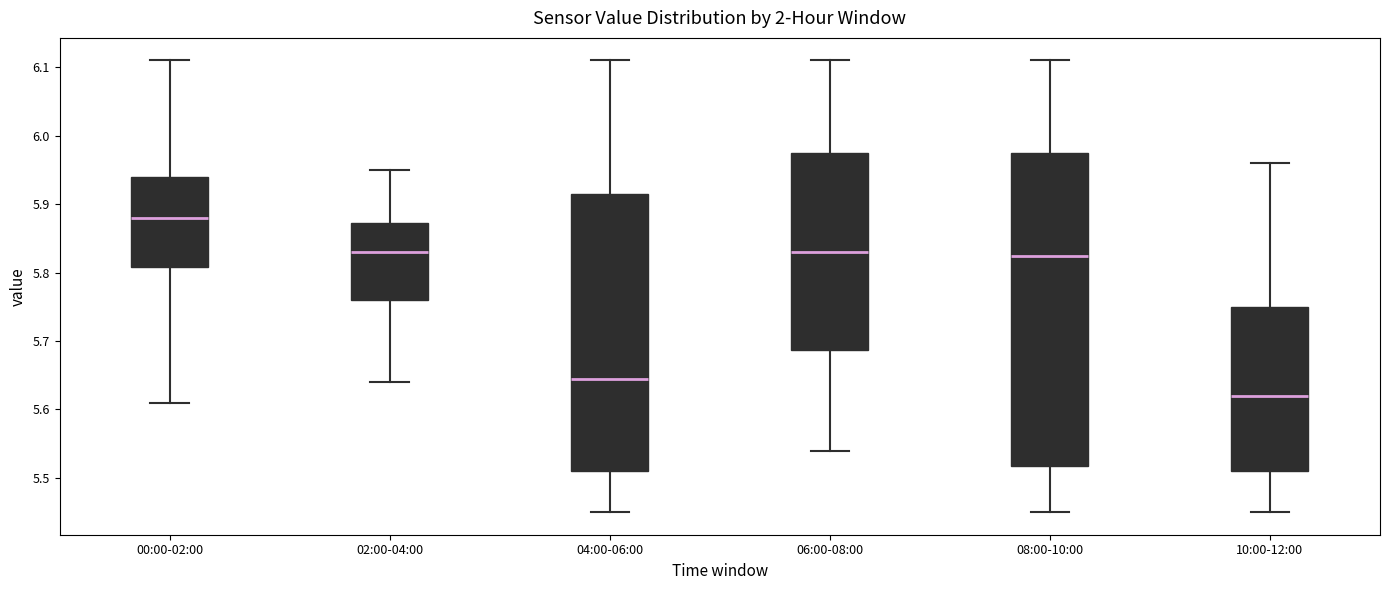

Reading left to right, transcribe this box plot: for each box, give where its median line is, the range the box spans, and where its two whiskers end, as read against the y-axis. The values are not printed on the chart, so give them approximately, as read against the axis.

00:00-02:00: median 5.88, box 5.81 to 5.94, whiskers 5.61 to 6.11
02:00-04:00: median 5.83, box 5.76 to 5.87, whiskers 5.64 to 5.95
04:00-06:00: median 5.65, box 5.51 to 5.92, whiskers 5.45 to 6.11
06:00-08:00: median 5.83, box 5.69 to 5.98, whiskers 5.54 to 6.11
08:00-10:00: median 5.83, box 5.52 to 5.98, whiskers 5.45 to 6.11
10:00-12:00: median 5.62, box 5.51 to 5.75, whiskers 5.45 to 5.96